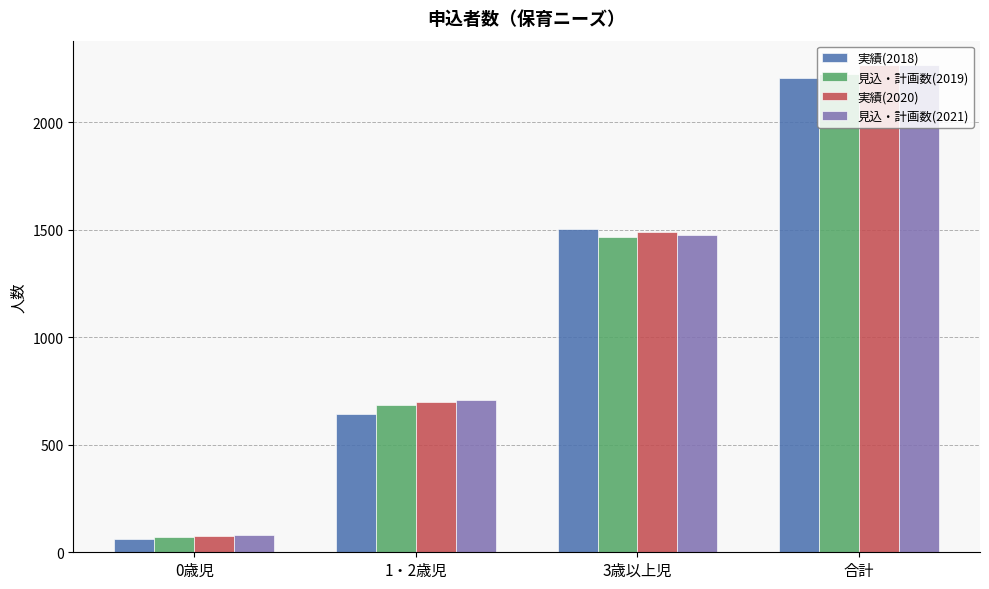

Which label corresponds to the smallest value in the chart?

0歳児